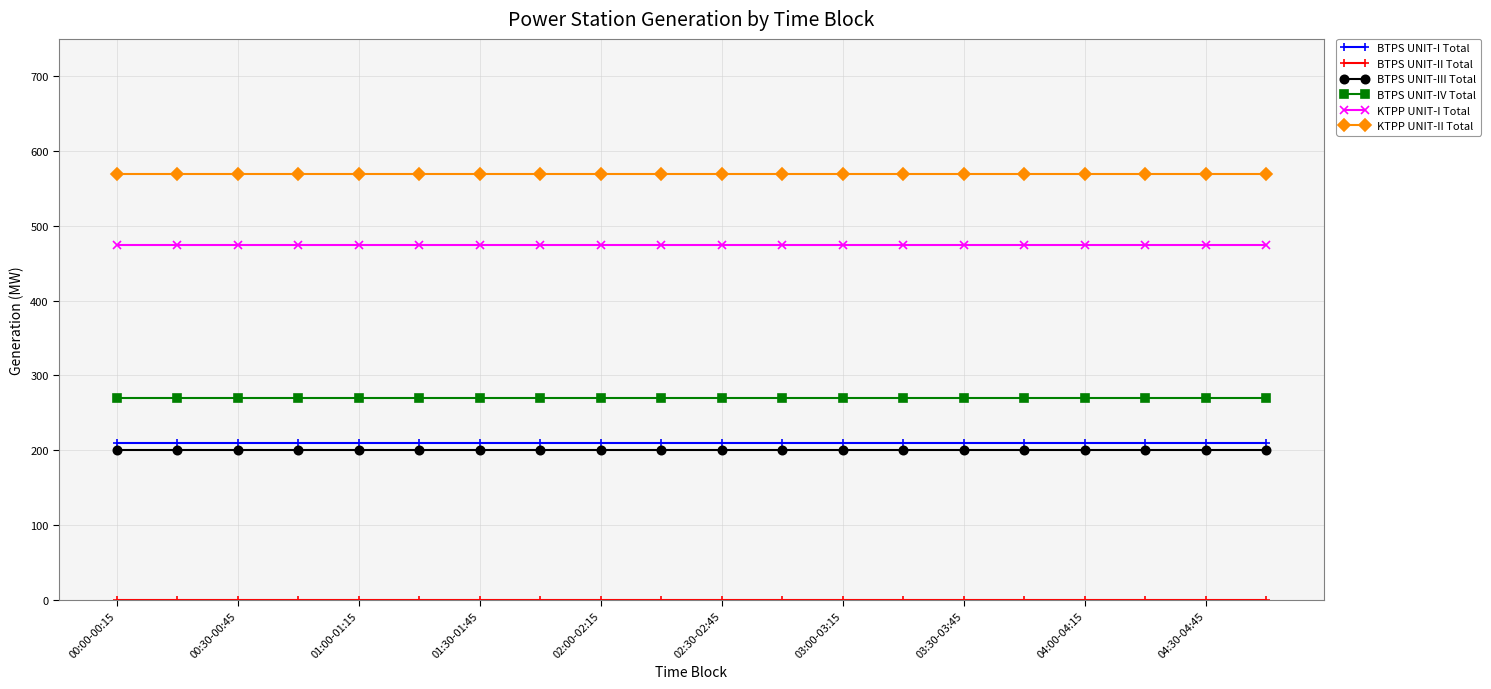

True or false: BTPS UNIT-III Total and BTPS UNIT-IV Total cross at least once.

False